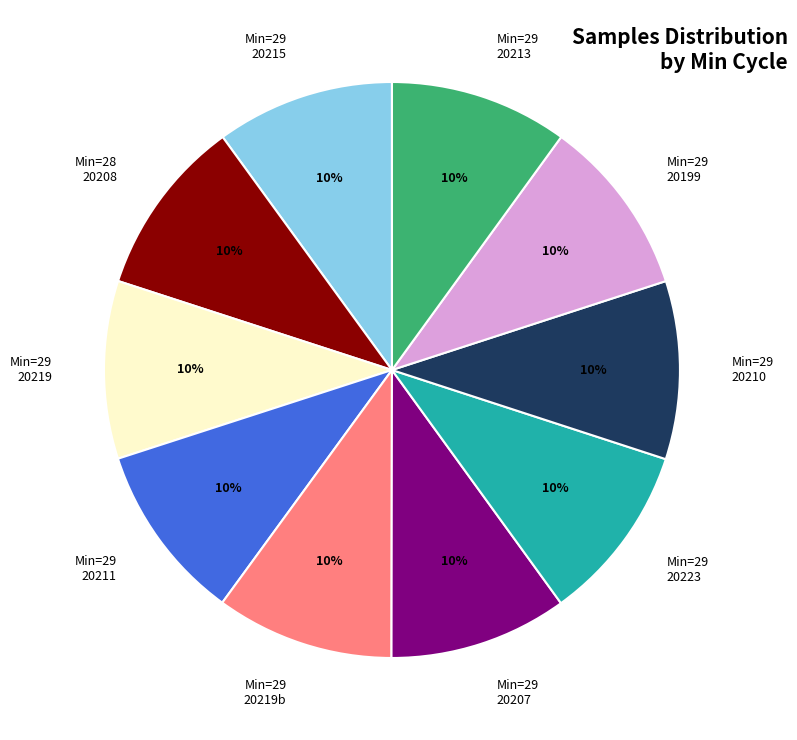

To the nearest percent, what is the average slice percentage?

10%